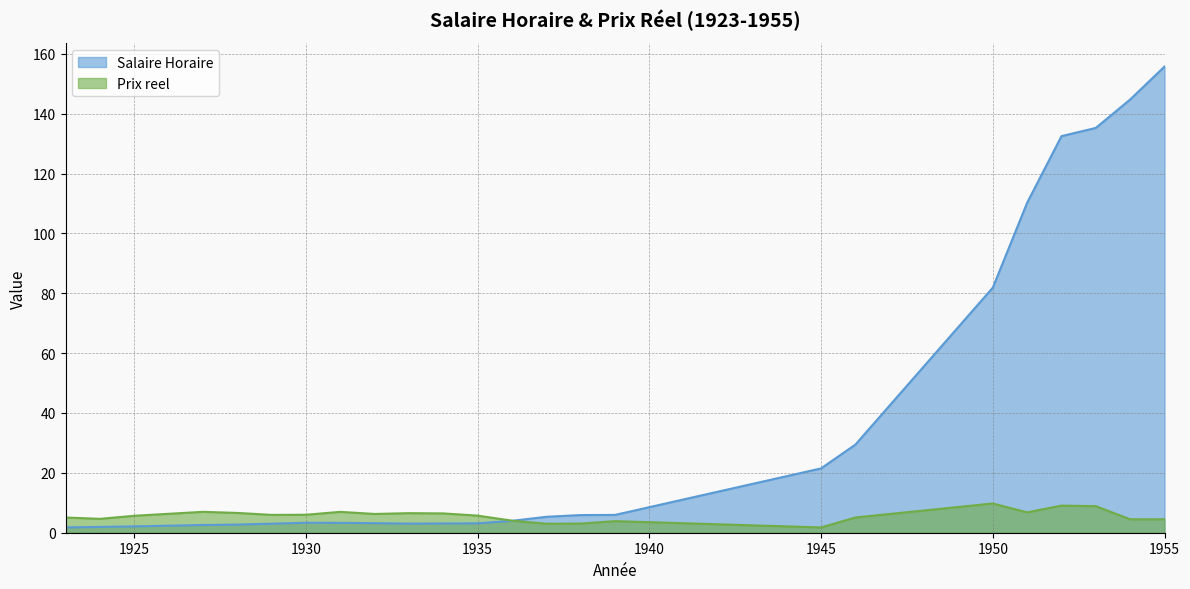

Is the value of Salaire Horaire at 1952 greater than the value of Prix reel at 1925?

Yes